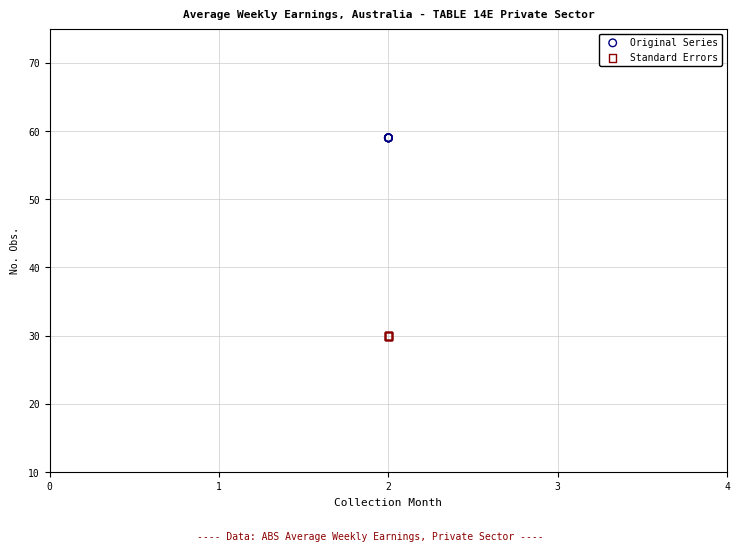

Which series reaches the minimum Y coordinate?

Standard Errors